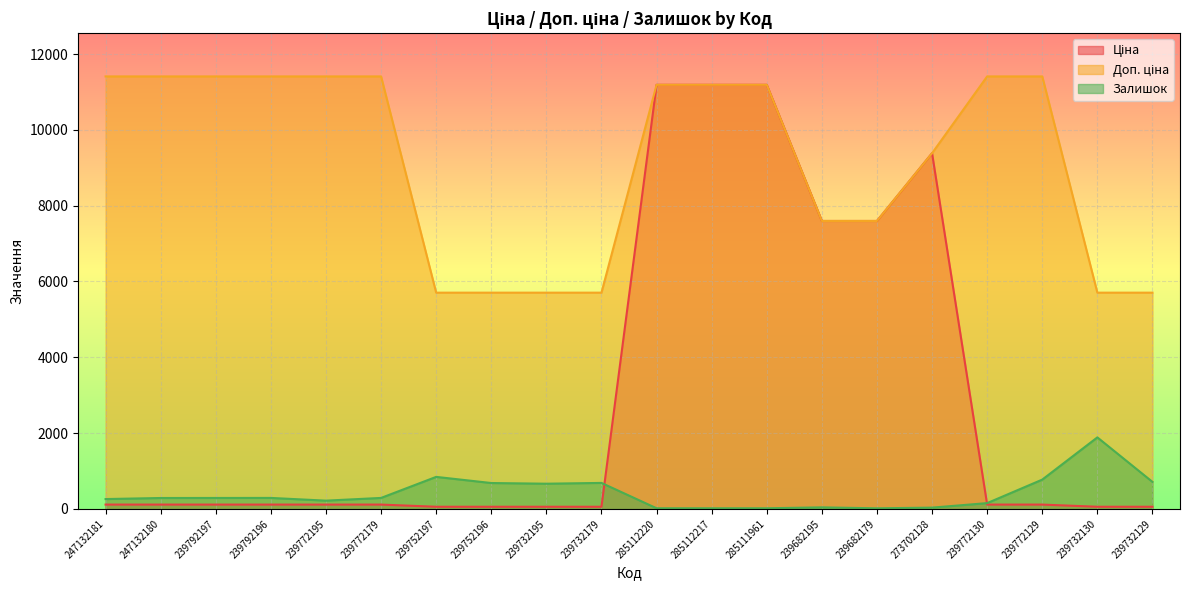

What are all the series names shown in the legend?

Ціна, Доп. ціна, Залишок